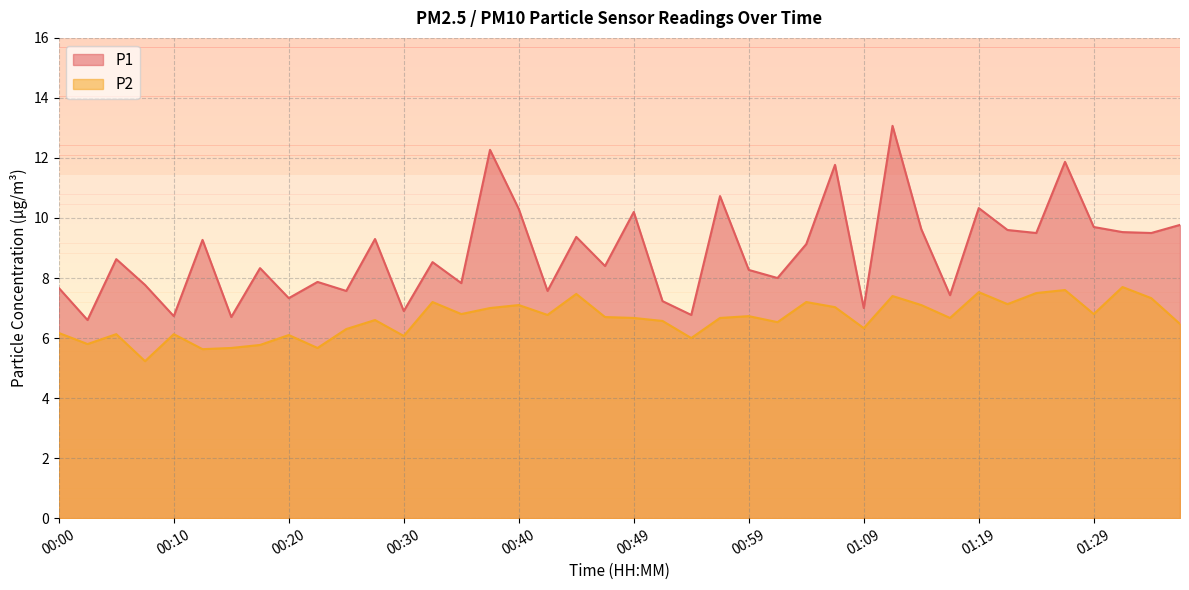

The value of P1 at 00:49 is 10.2. True or false?

True